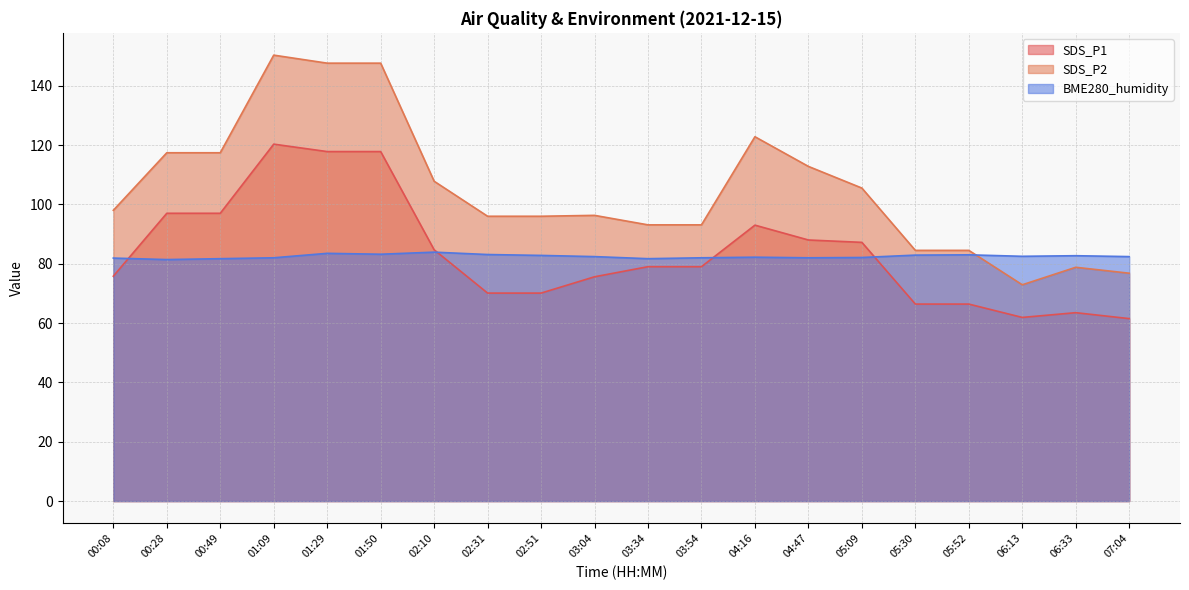

Where is the first local minimum for BME280_humidity?

00:28